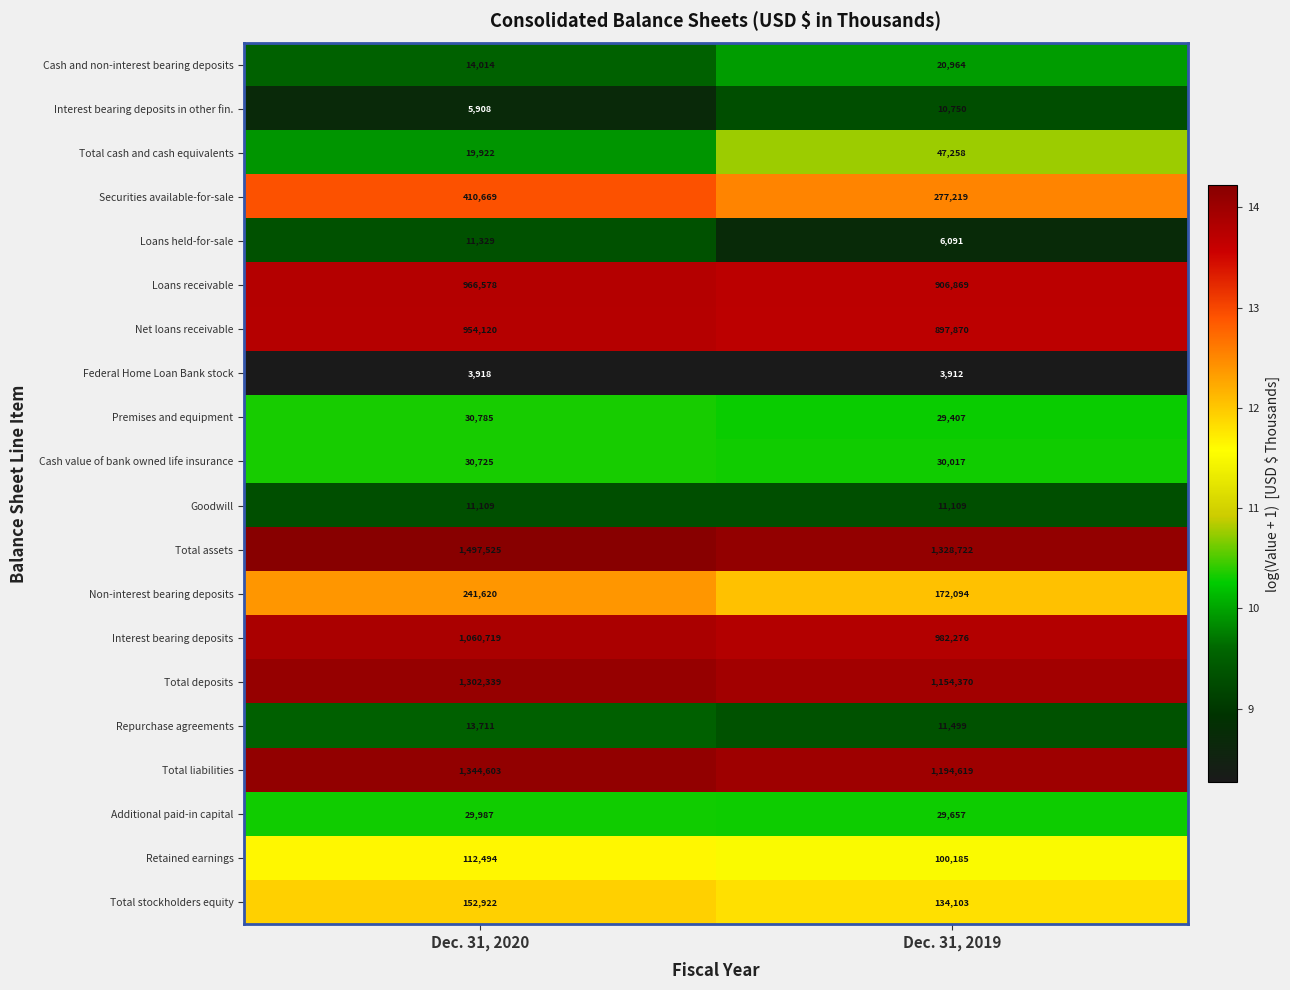

What is the difference between the Net loans receivable values at Dec. 31, 2019 and Dec. 31, 2020?

56250